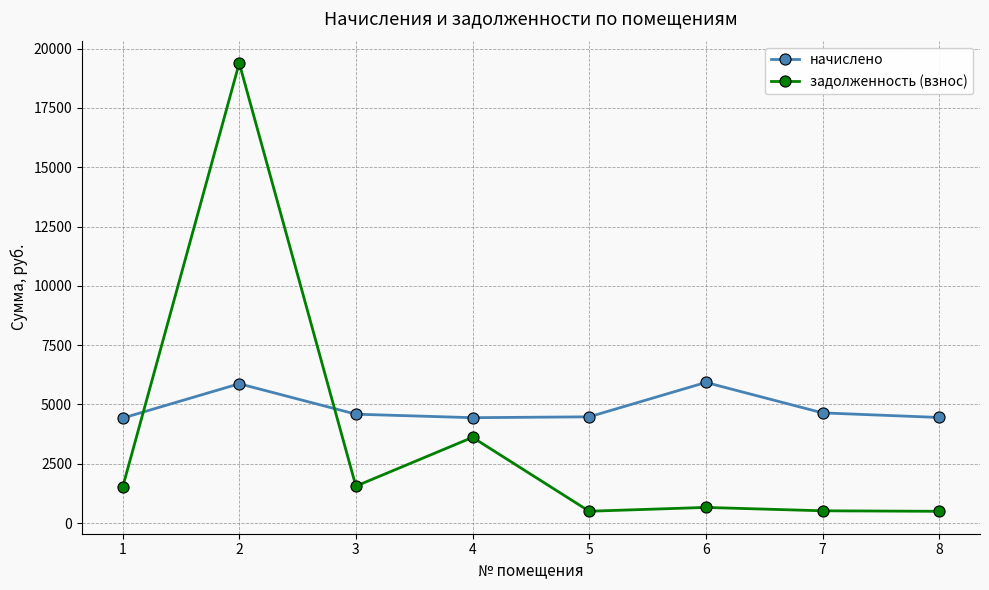

How many interior local peaks does the задолженность (взнос) series have?

3